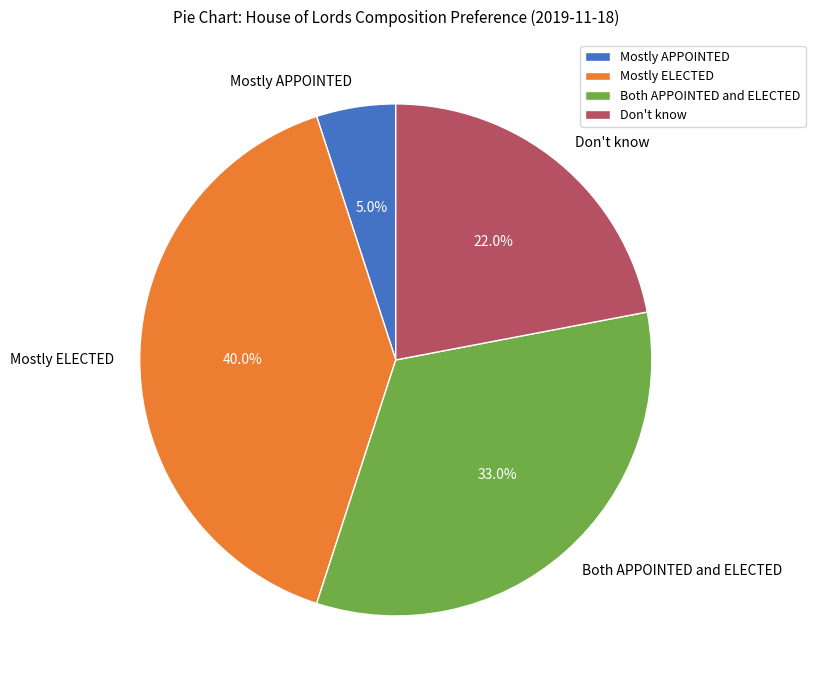

To the nearest percent, what portion does Mostly APPOINTED represent?

5%